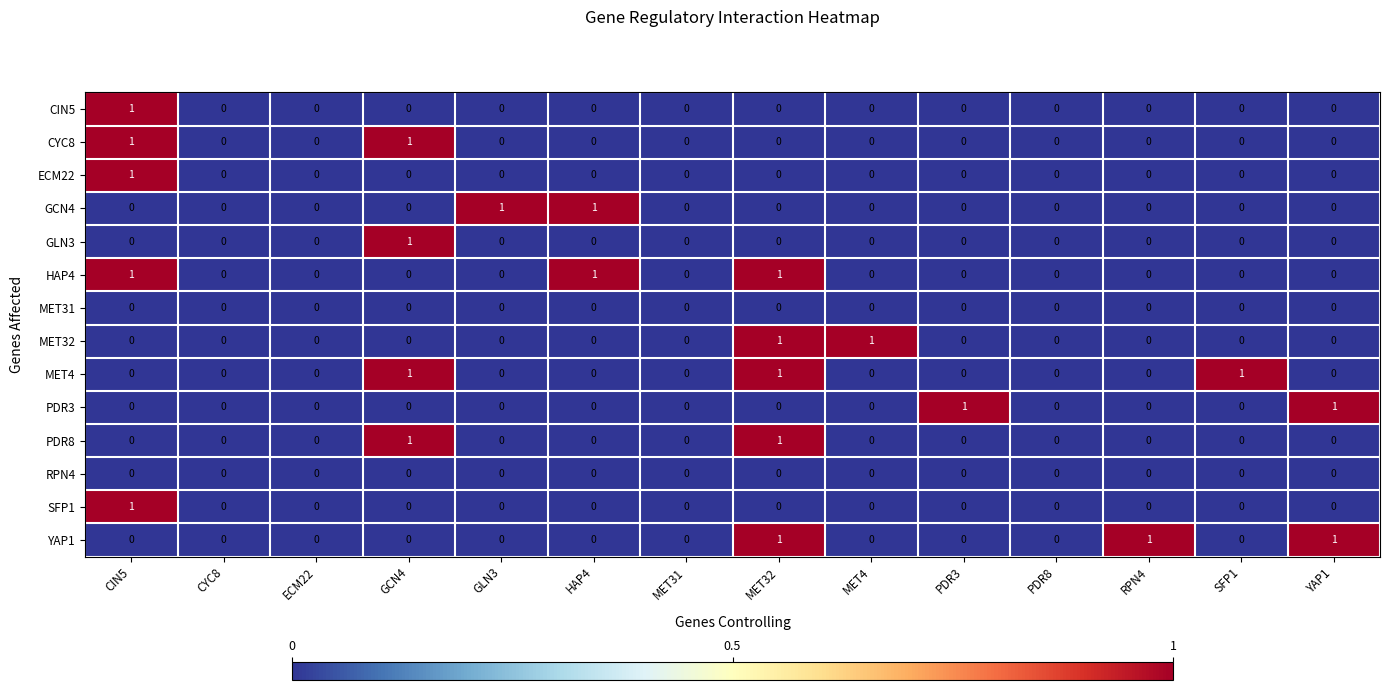

Count the PDR8 values in the range 0 to 1.

14